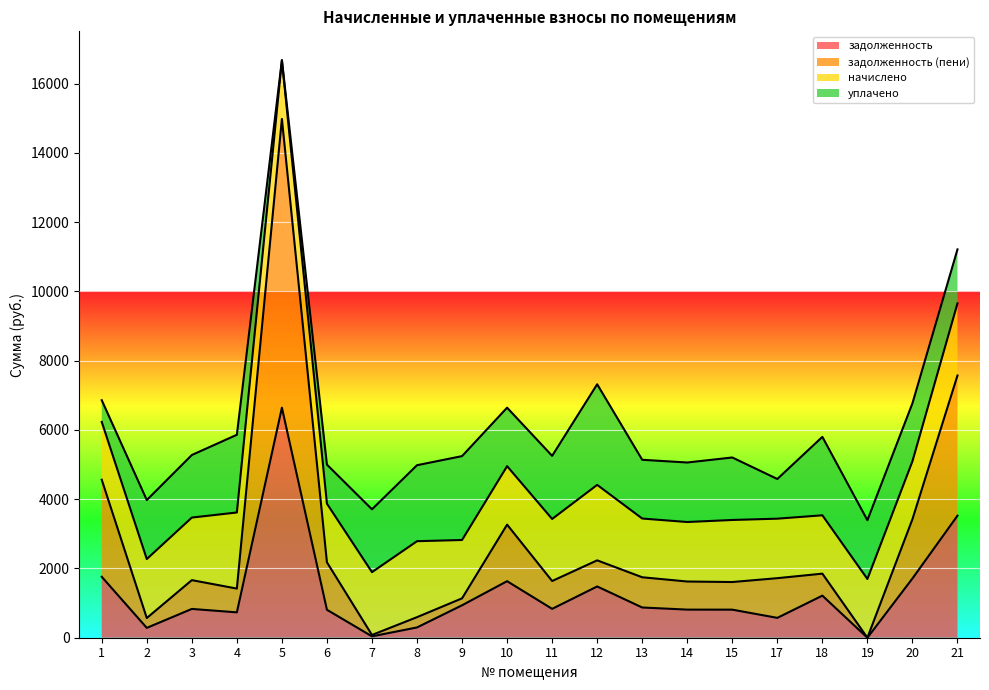

How many data points does each series have?

20